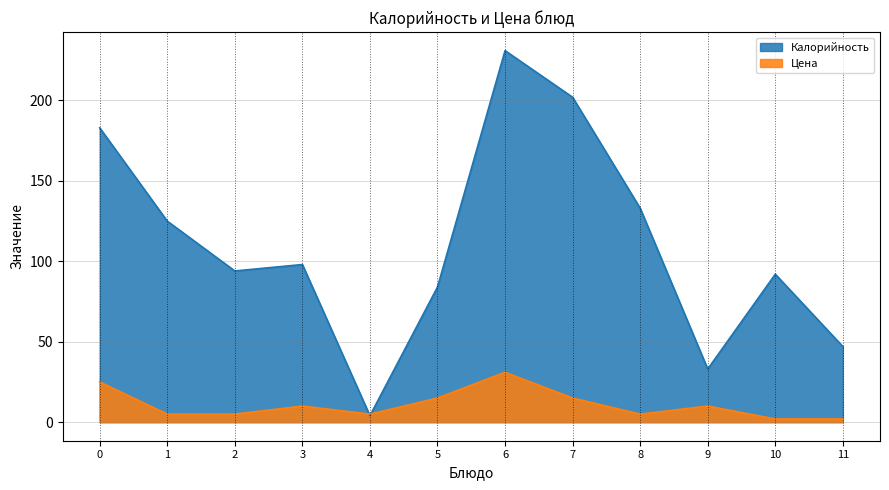

Count the number of categories in the chart.

12